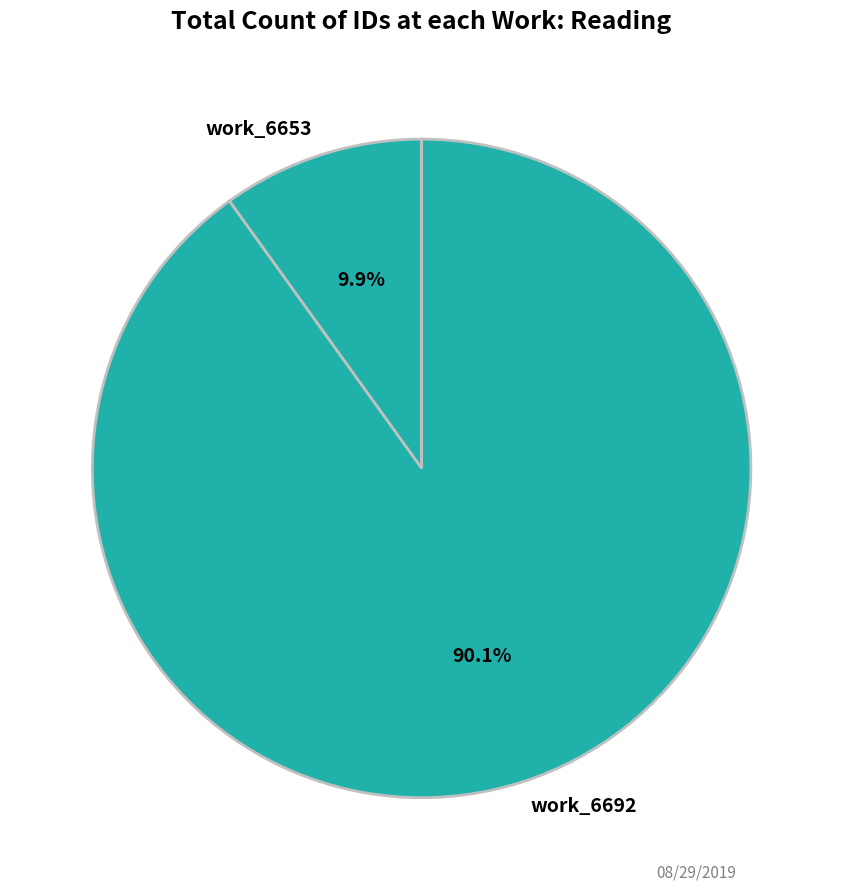

What is the ratio of the value at work_6692 to the value at work_6653?

9.1